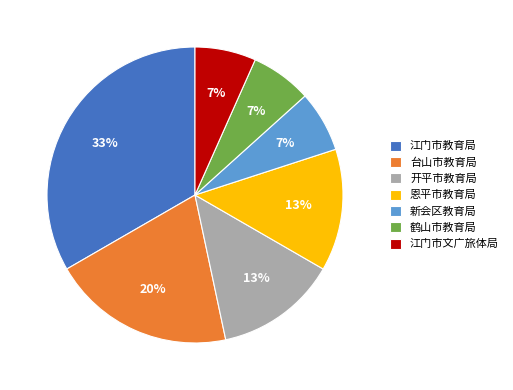

What is the ratio of the value at 江门市文广旅体局 to the value at 新会区教育局?

1.0